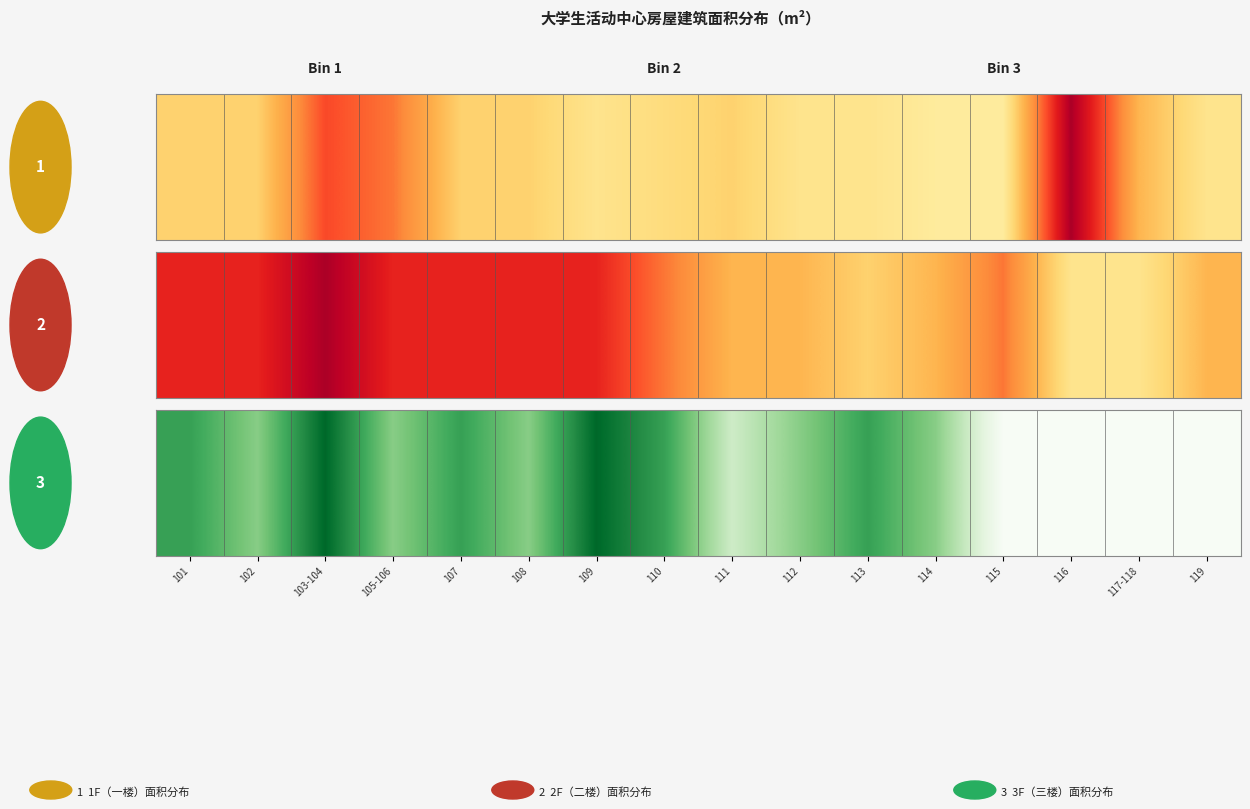

Where is the data nearest to the value 20?

102